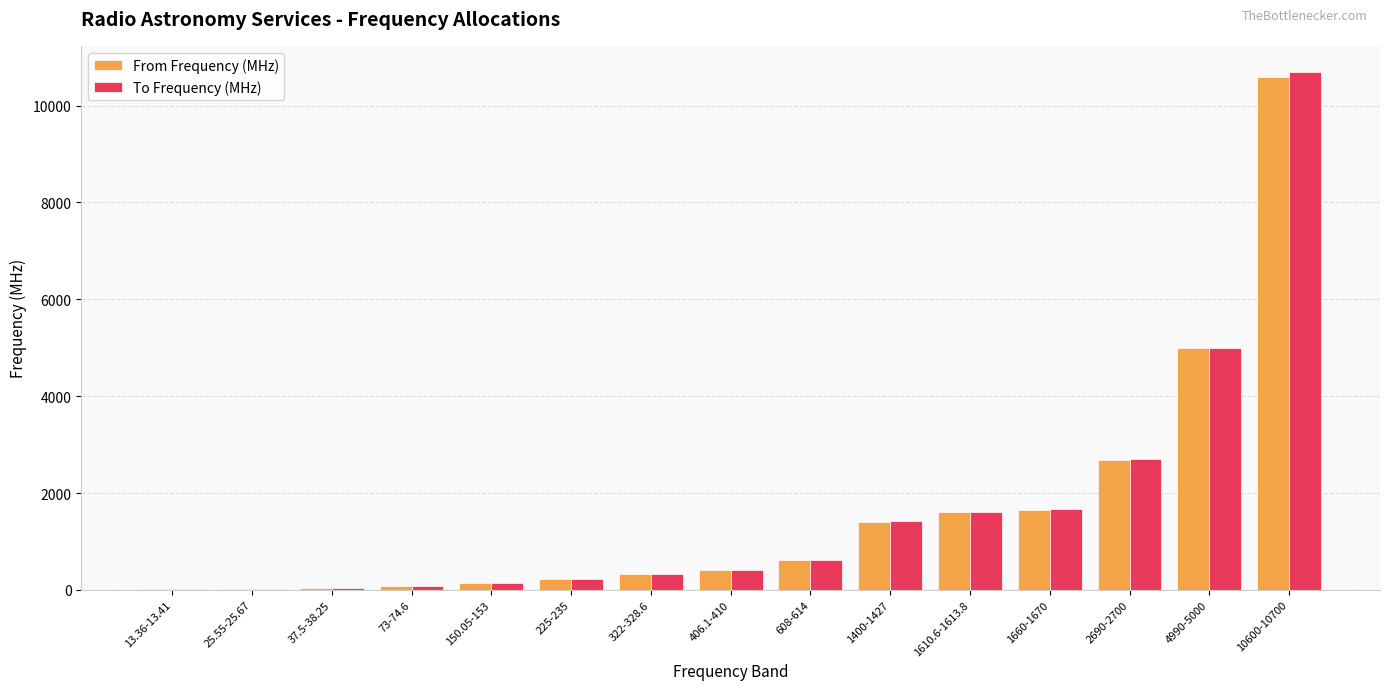

What is the approximate value of To Frequency (MHz) at 406.1-410?

410.0